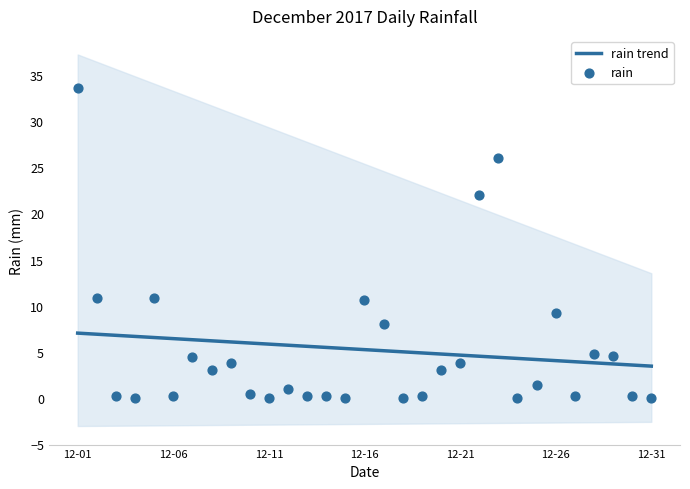

Which series has the widest spread of Y values?

rain